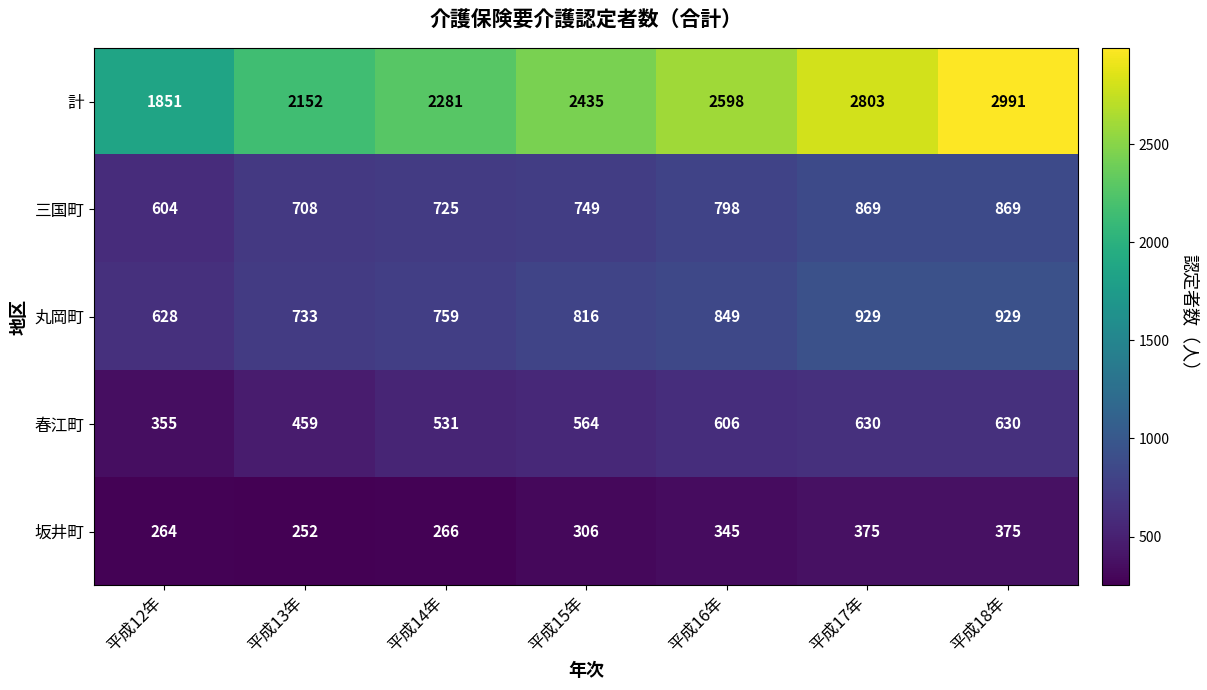

Which series has the largest total across all categories?

計